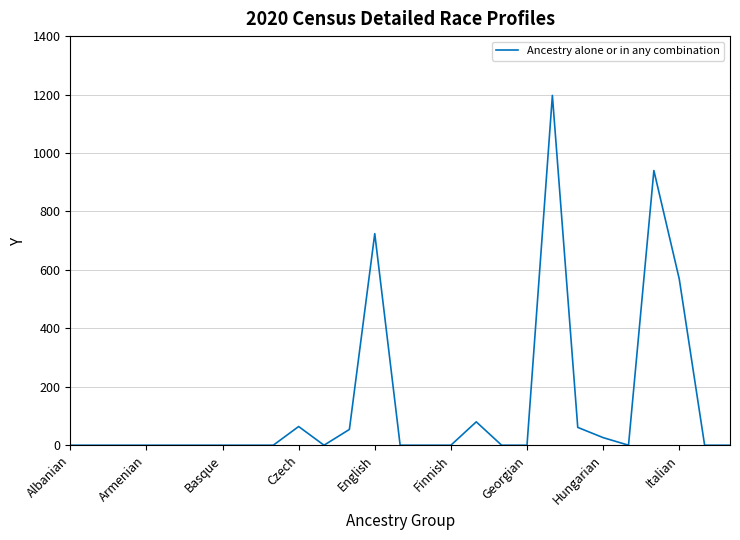

What is the maximum value shown in the chart?

1197